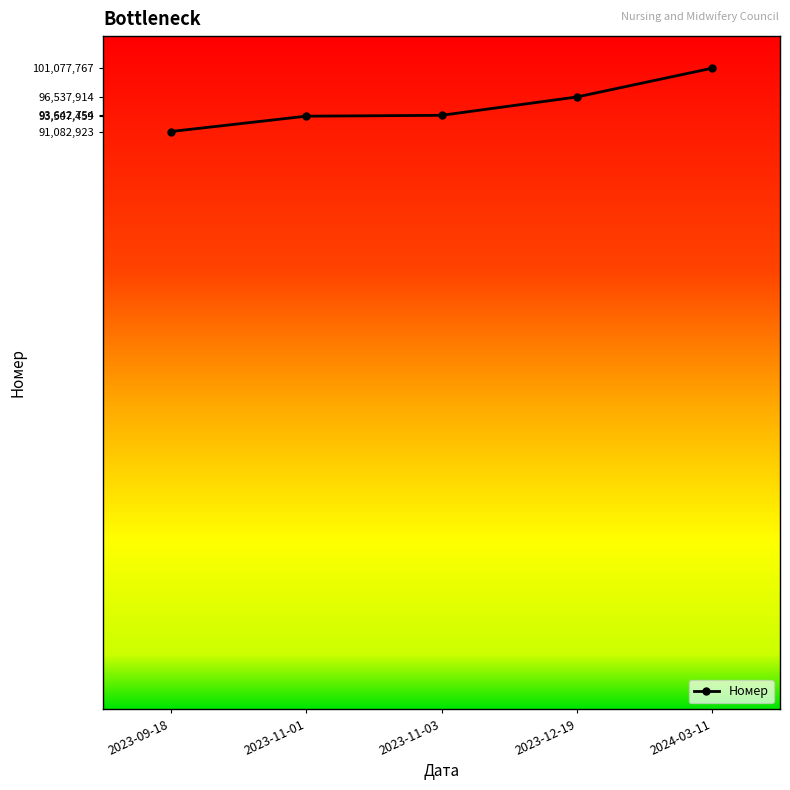

What is the average value?

95169763